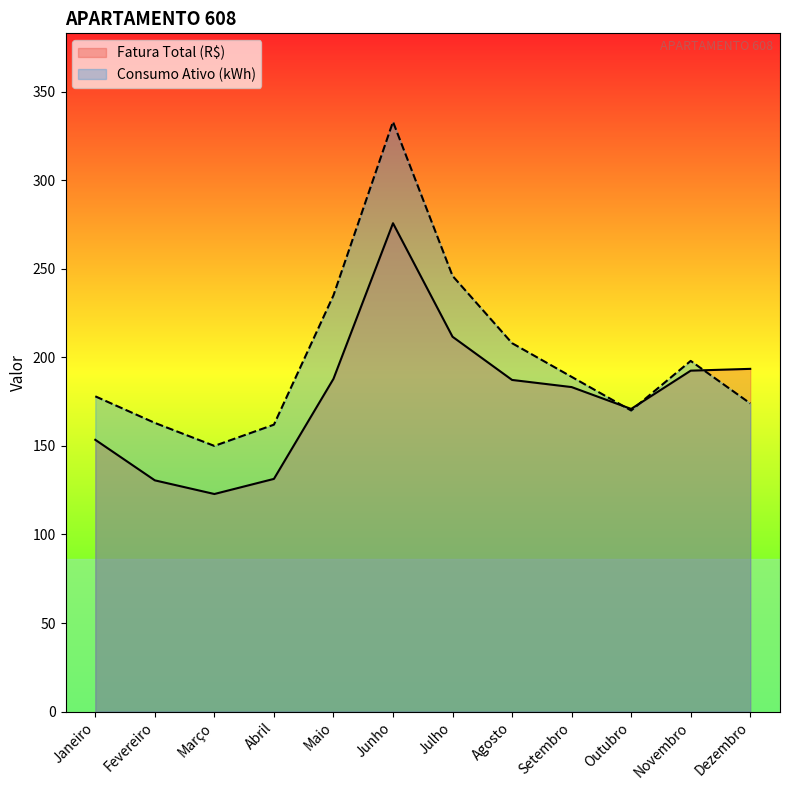

How many values in the Consumo Ativo (kWh) series are below 189?

6